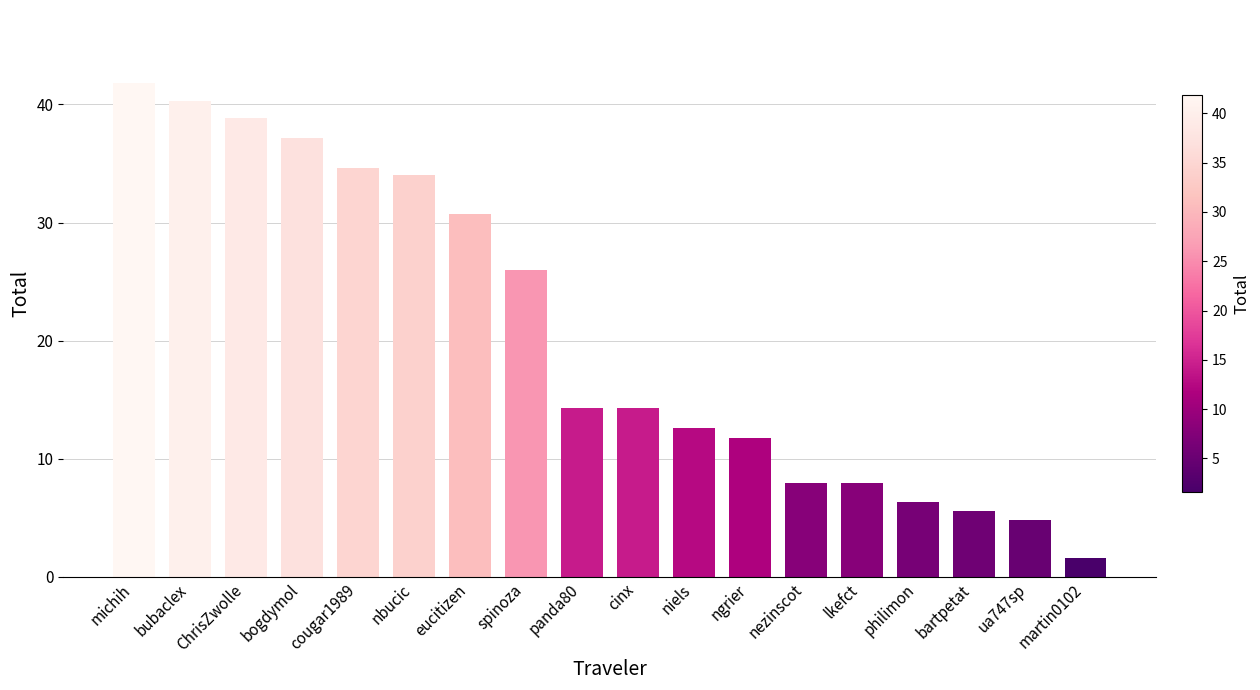

What is the ratio of the value at bartpetat to the value at ChrisZwolle?

0.1